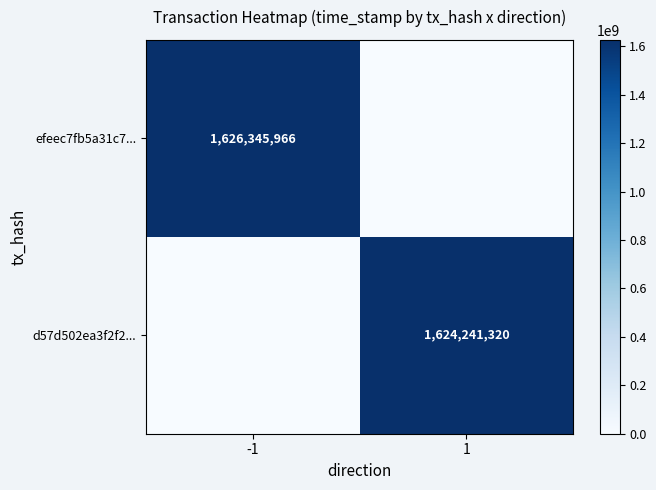

Which has a higher value, -1 or 1?

-1